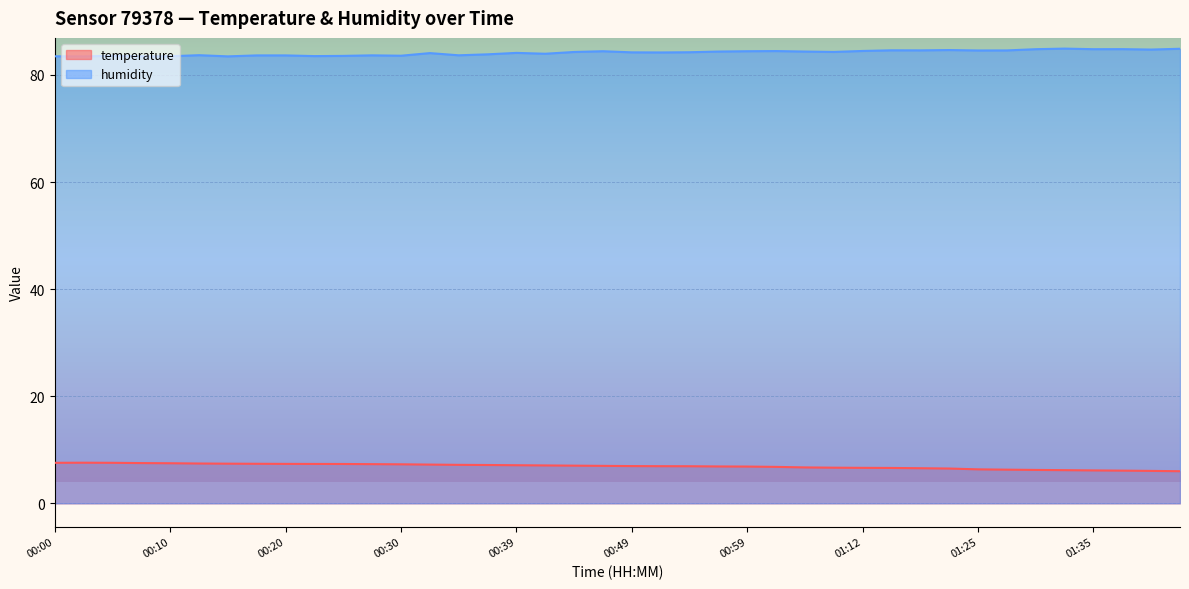

Reading left to right, extract all data points from this chart.

temperature: 00:00=7.6	00:03=7.6	00:05=7.6	00:07=7.5	00:10=7.5	00:12=7.4	00:15=7.4	00:17=7.4	00:20=7.4	00:22=7.3	00:25=7.3	00:27=7.3	00:30=7.3	00:32=7.2	00:34=7.2	00:37=7.2	00:39=7.1	00:42=7.1	00:44=7.0	00:47=7.0	00:49=7.0	00:52=6.9	00:54=6.9	00:57=6.9	00:59=6.9	01:02=6.8	01:07=6.7	01:09=6.7	01:12=6.6	01:15=6.6	01:17=6.5	01:20=6.5	01:25=6.3	01:27=6.3	01:30=6.2	01:32=6.2	01:35=6.1	01:37=6.1	01:40=6.0	01:42=6.0
humidity: 00:00=83.5	00:03=83.5	00:05=83.6	00:07=83.5	00:10=83.5	00:12=83.7	00:15=83.5	00:17=83.7	00:20=83.7	00:22=83.5	00:25=83.6	00:27=83.7	00:30=83.6	00:32=84.1	00:34=83.7	00:37=83.8	00:39=84.1	00:42=84.0	00:44=84.3	00:47=84.4	00:49=84.2	00:52=84.2	00:54=84.2	00:57=84.4	00:59=84.4	01:02=84.5	01:07=84.4	01:09=84.3	01:12=84.5	01:15=84.6	01:17=84.6	01:20=84.7	01:25=84.6	01:27=84.6	01:30=84.8	01:32=84.9	01:35=84.8	01:37=84.8	01:40=84.7	01:42=84.9